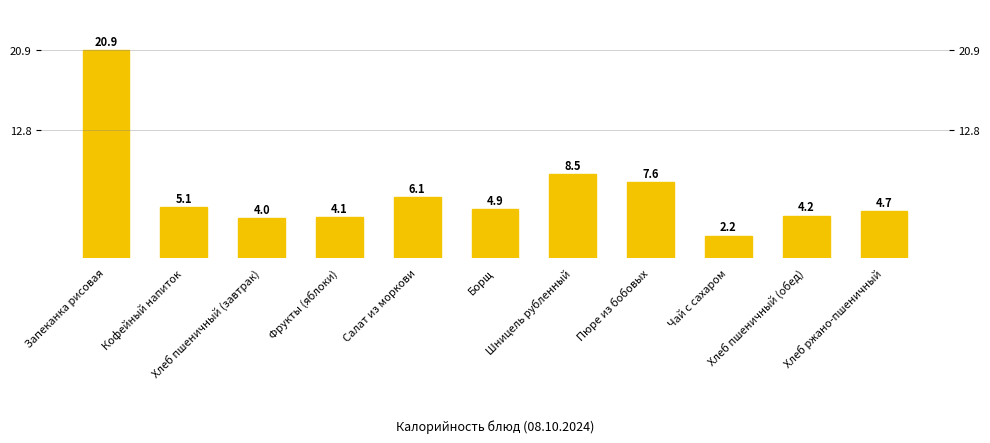

What is the value of the 2nd bar from the left?

5.1